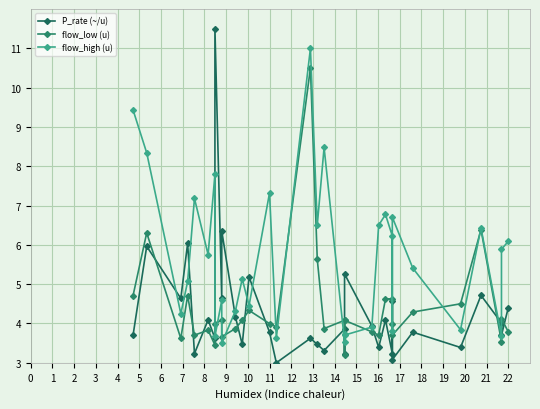

The value of P_rate (~/u) at 17 is 1.5. True or false?

False